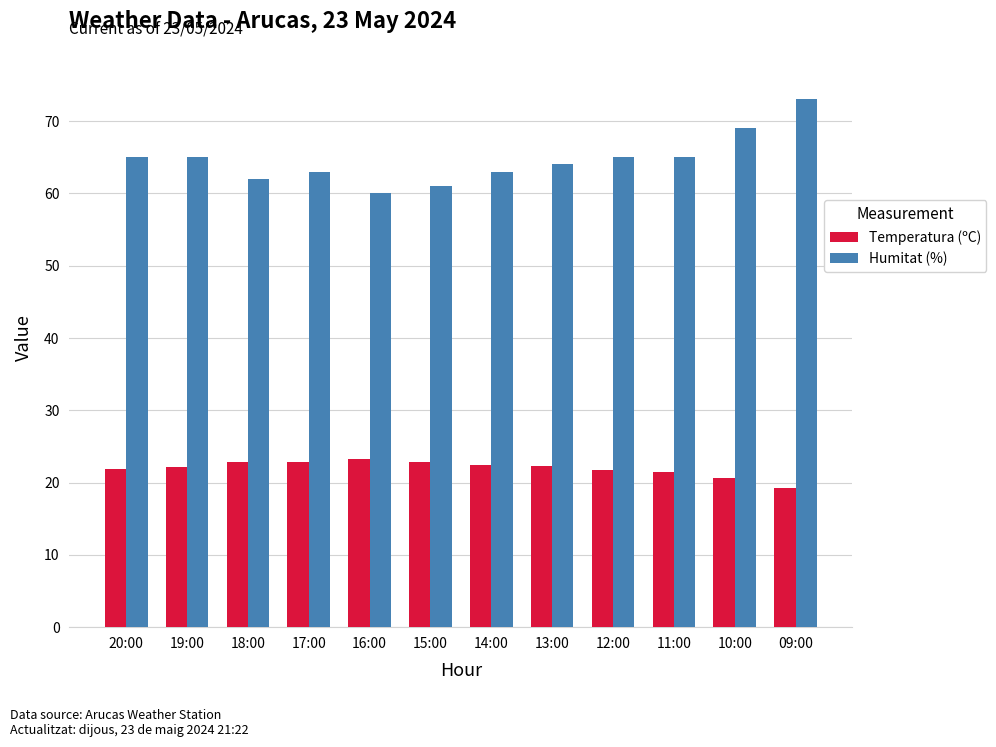

Is the value of Humitat (%) at 14:00 greater than the value of Temperatura (ºC) at 15:00?

Yes